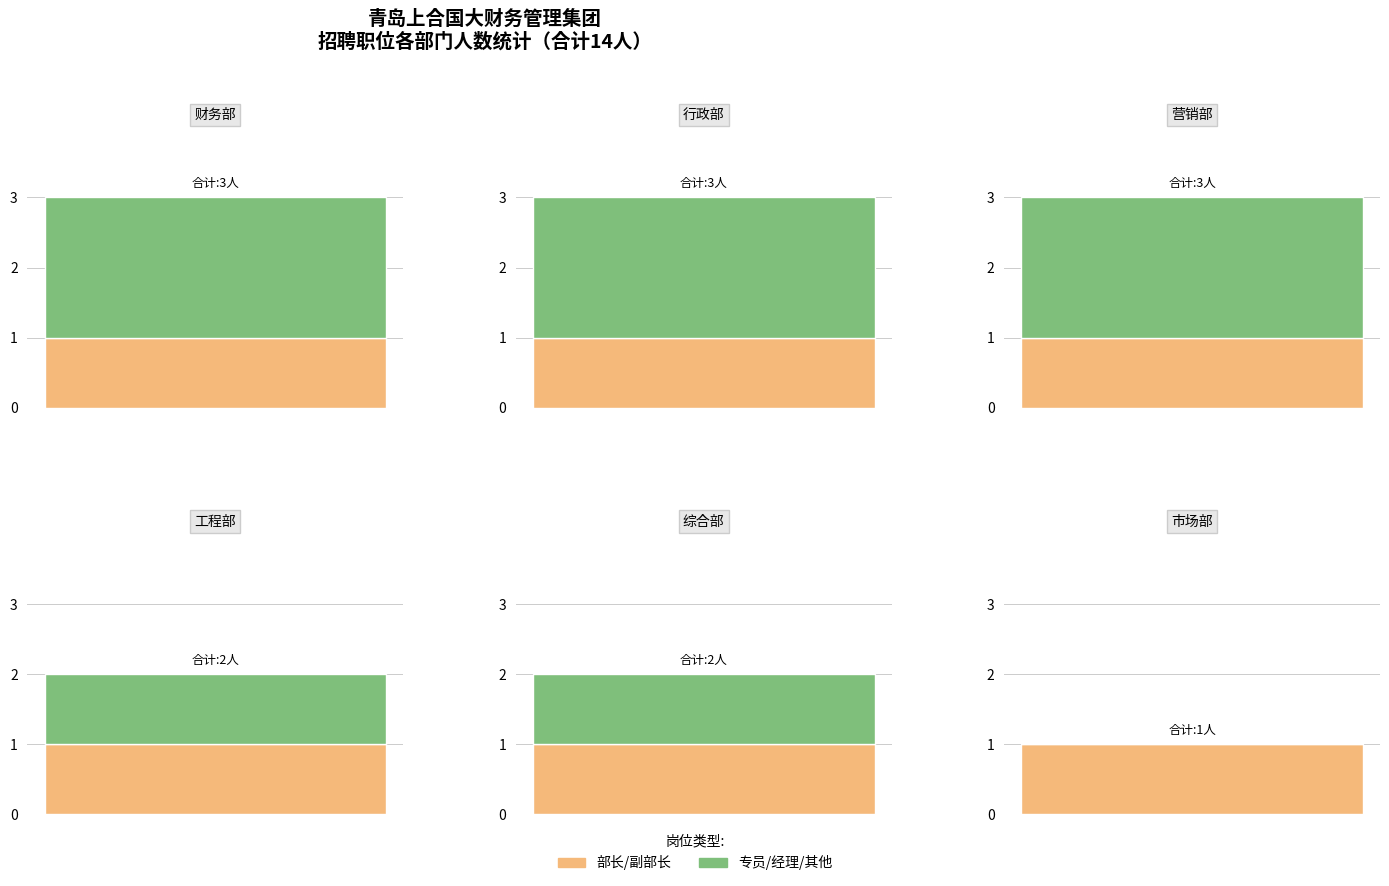

What is the sum of the 部长/副部长 values at 1 and 3?

2